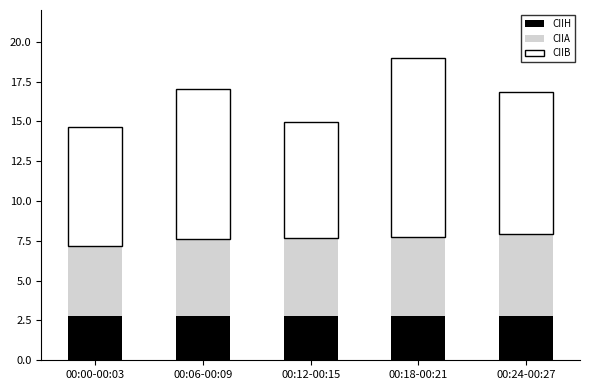

Reading left to right, what are the values for CIIH?

00:00-00:03=2.8	00:06-00:09=2.8	00:12-00:15=2.8	00:18-00:21=2.8	00:24-00:27=2.8